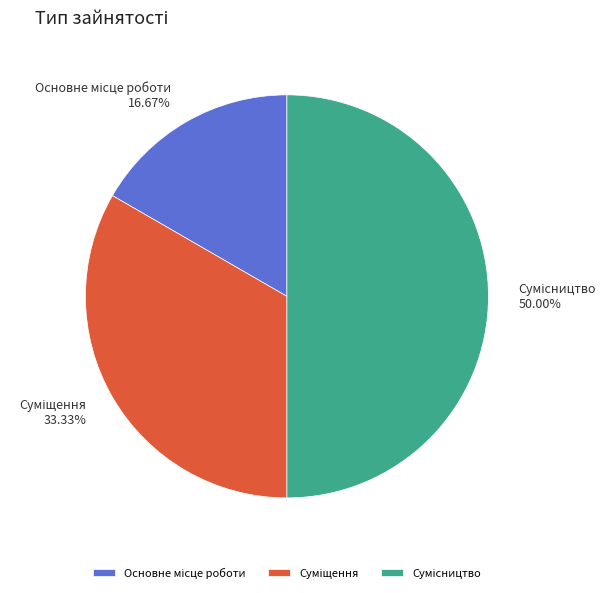

How many segments does this pie chart have?

3